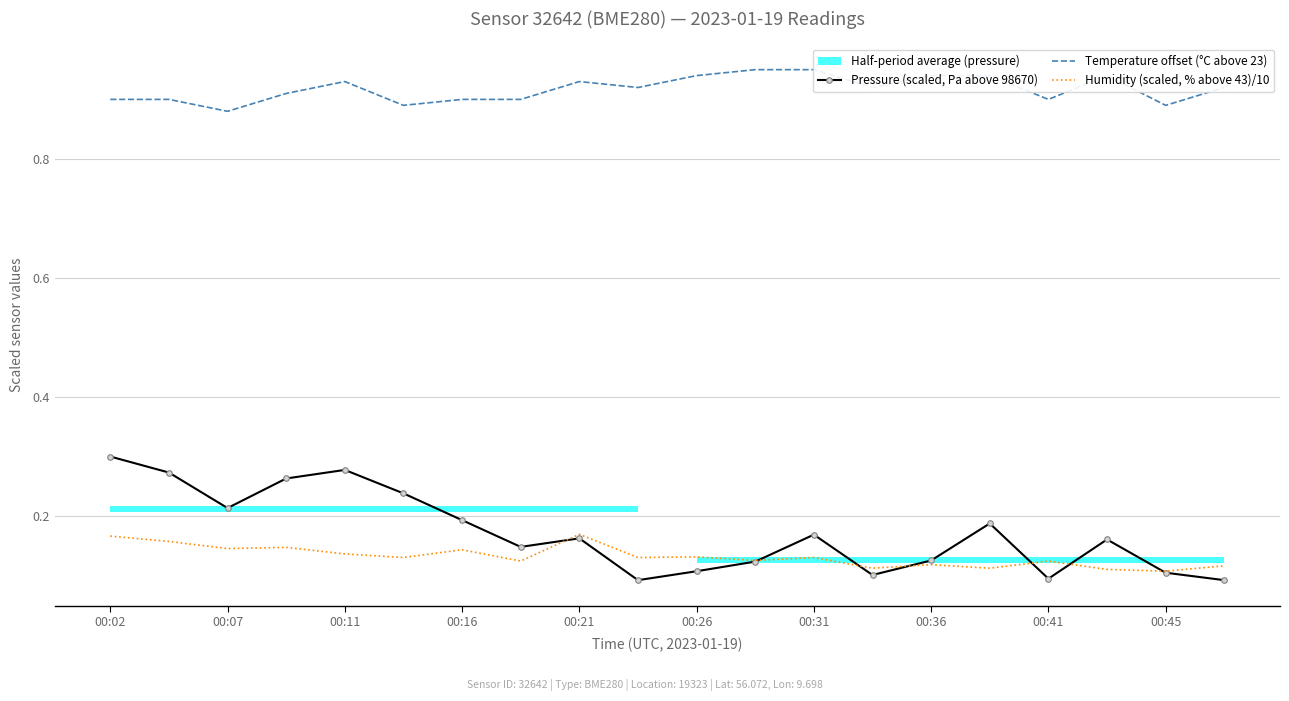

The value of Humidity (scaled, % above 43)/10 at 00:21 is 0.1. True or false?

False